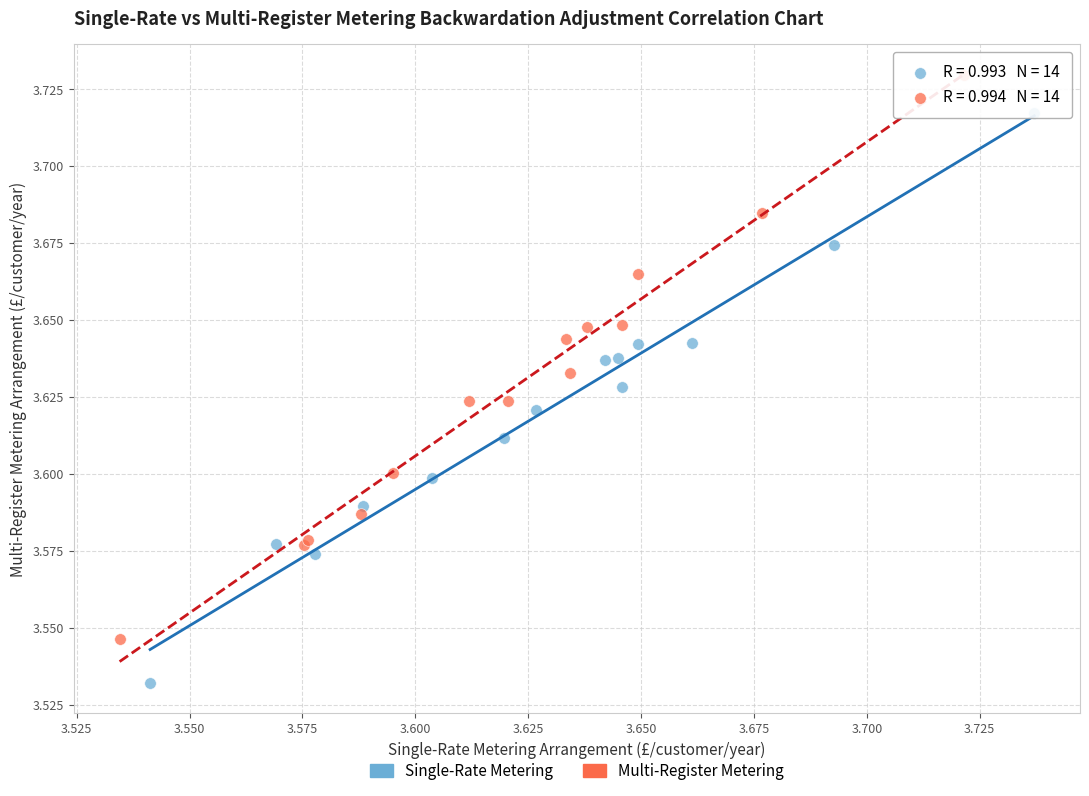

Which series has the largest Y range (max minus min)?

Single-Rate Metering